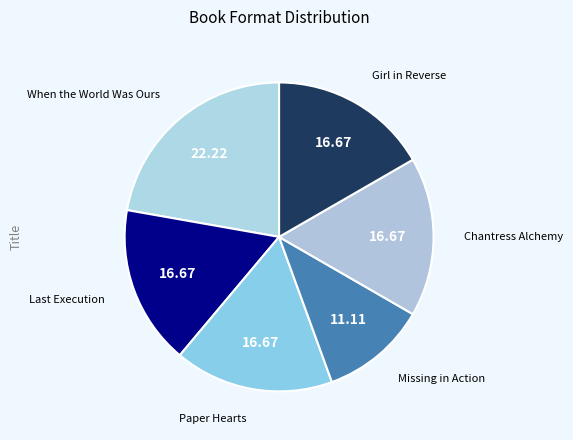

What is the smallest slice in the pie chart?

Missing in Action